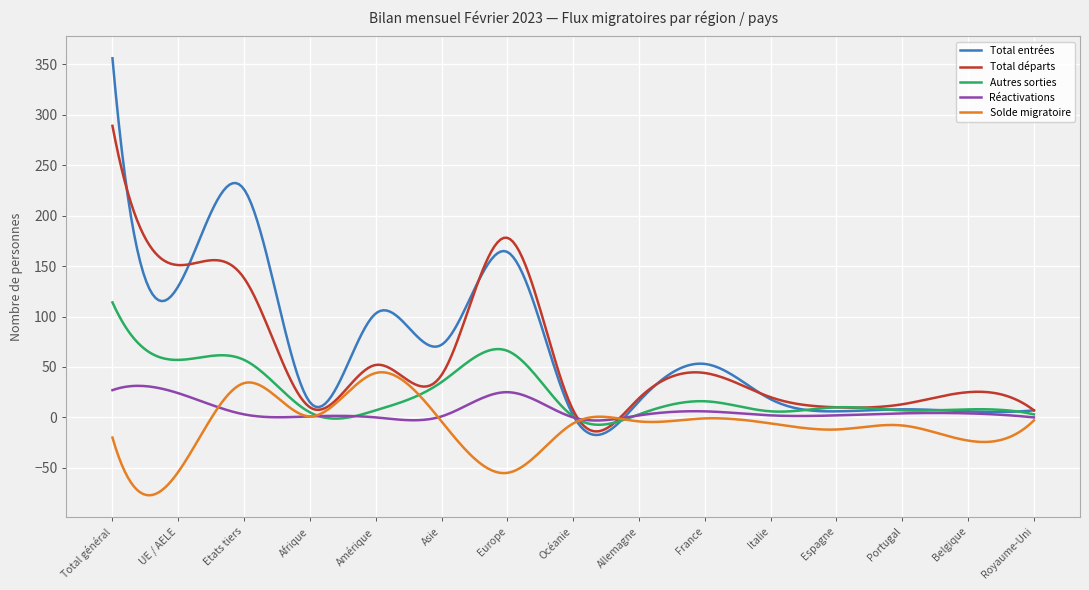

Which series has the widest spread of values?

Total entrées